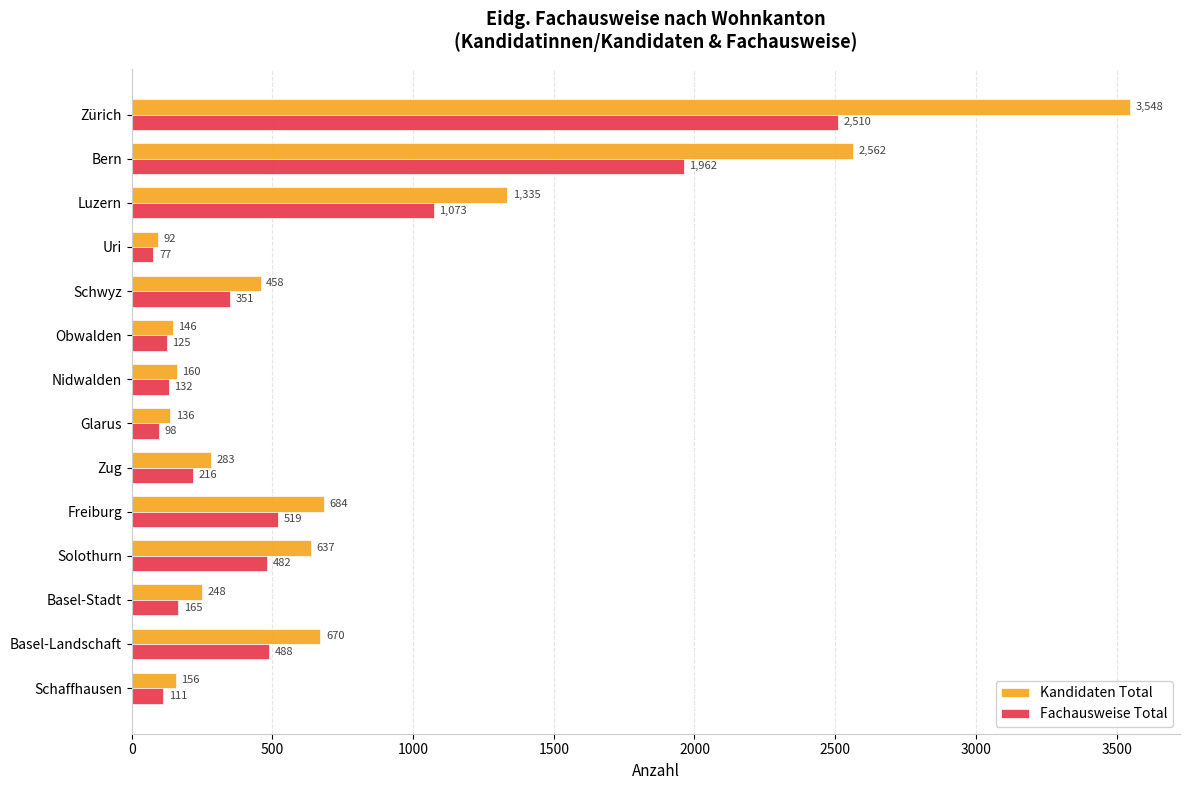

Read the Fachausweise Total value at Zürich, to the nearest 10.

2510